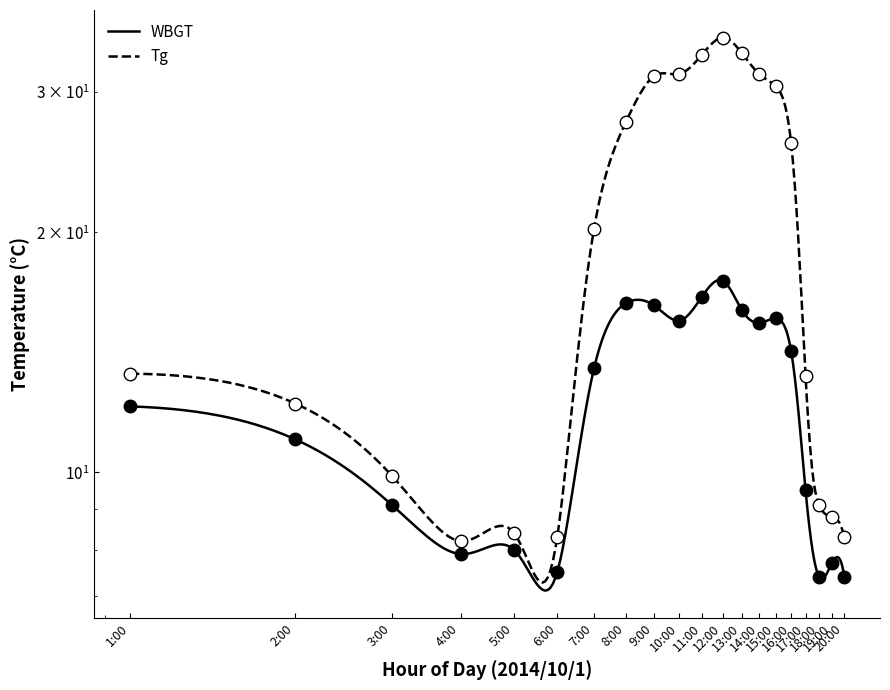

Which series has the largest total across all categories?

Tg